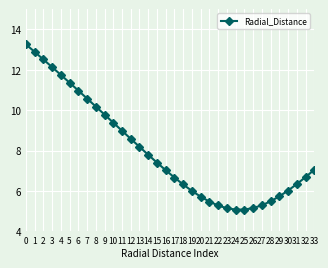

What is the smallest value displayed?

5.1